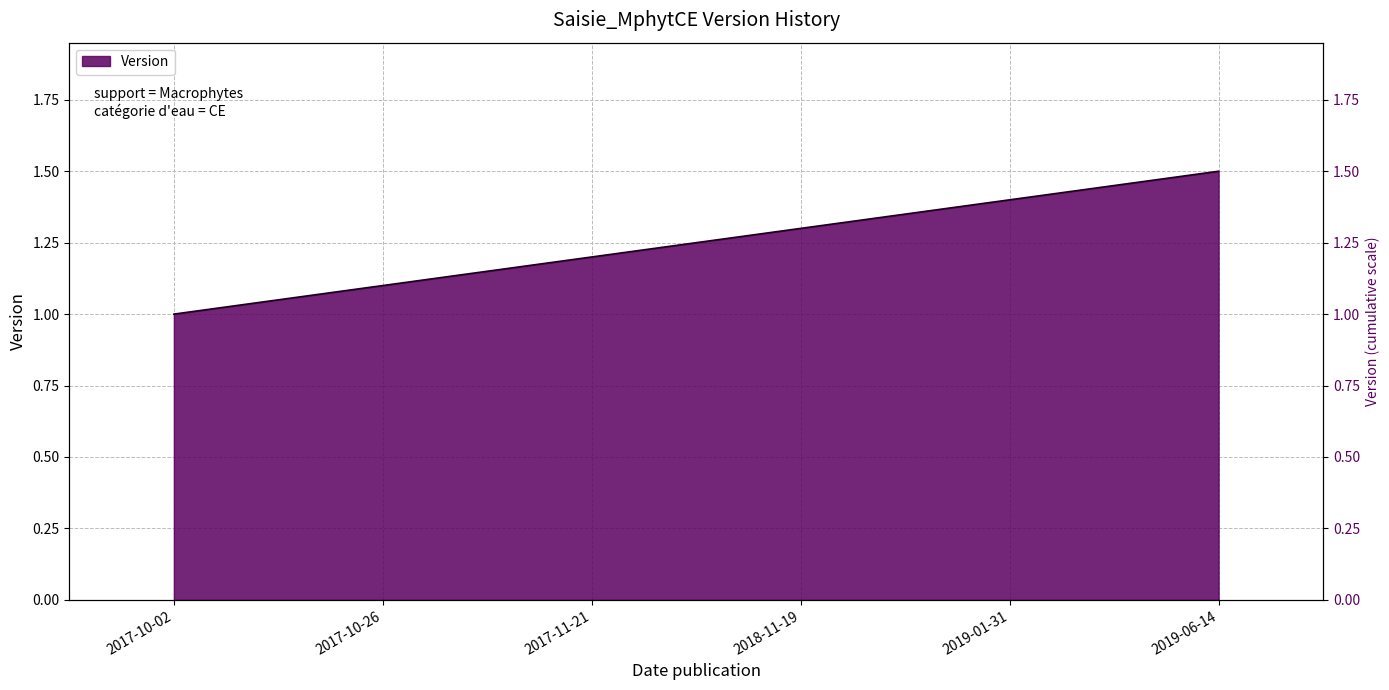

What is the difference between the maximum and minimum values?

0.5